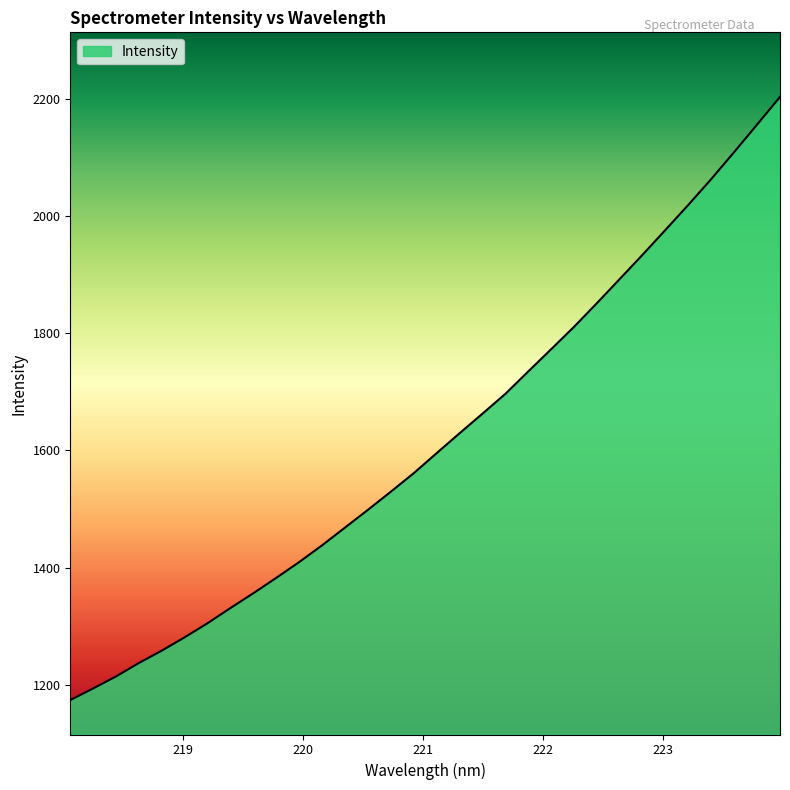

What is the greatest value displayed?

2202.8